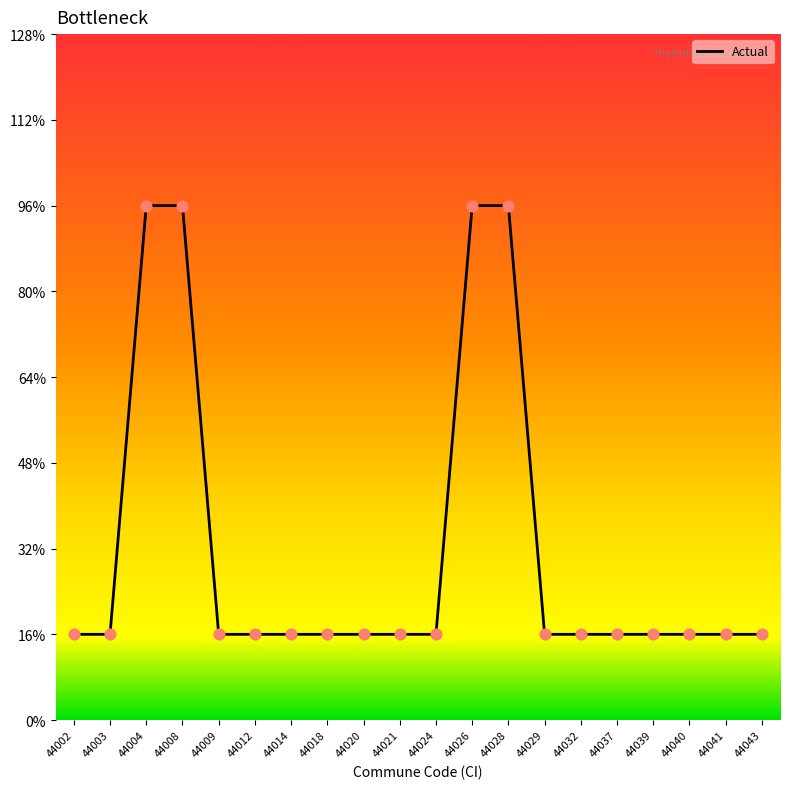

Approximately how many times larger is the value at 44014 compared to 44021?

1.0